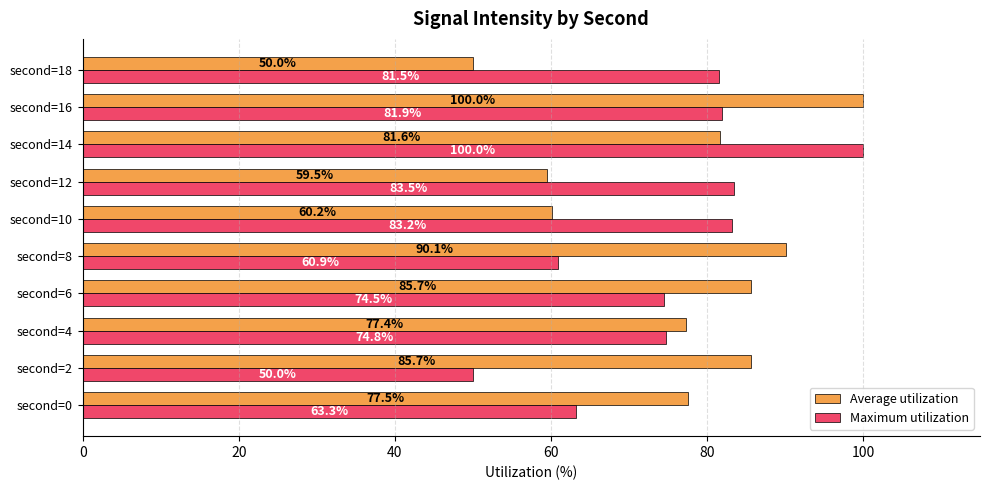

What is the average value of the Average utilization series?

76.8